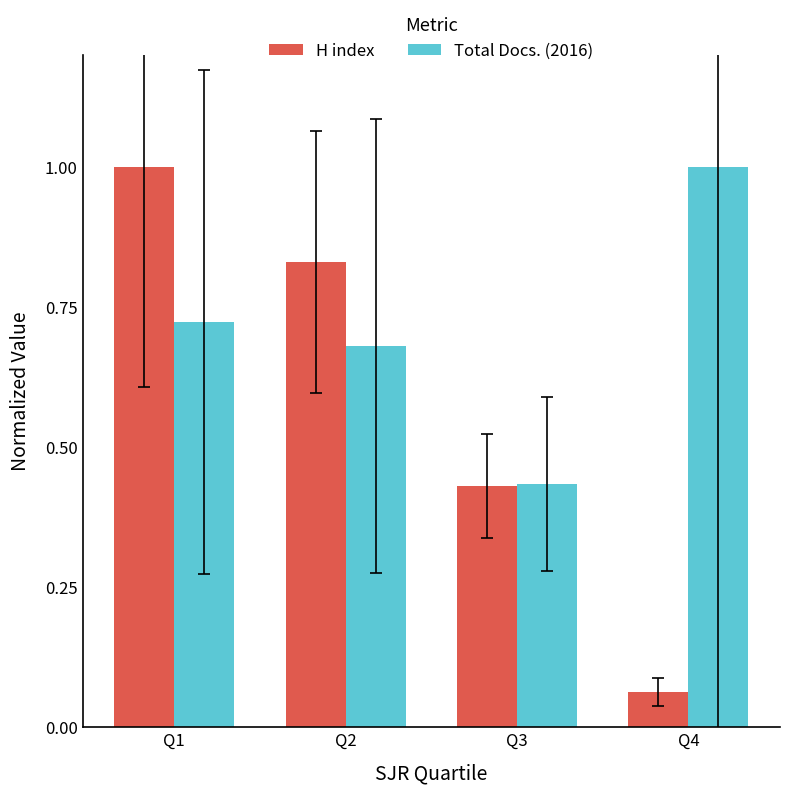

What is the sum of all Total Docs. (2016) values?

2.8